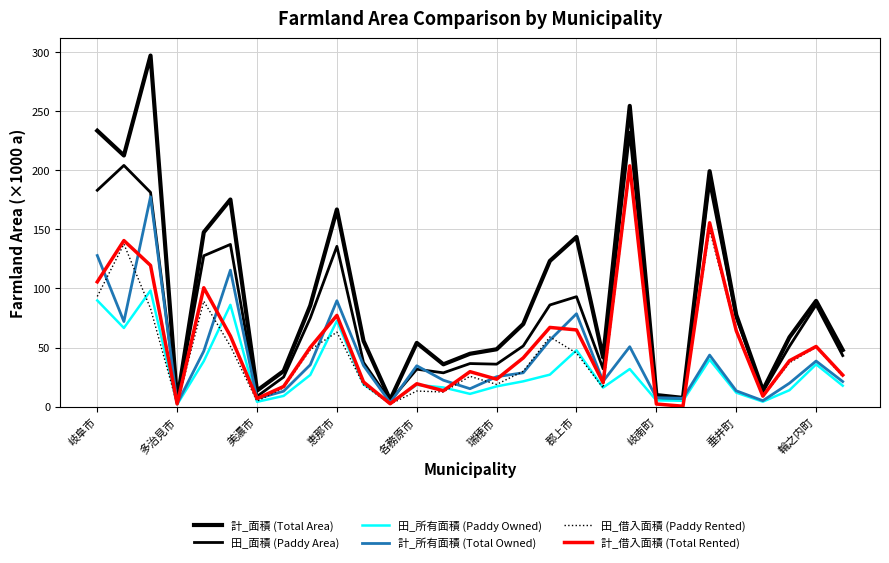

Does the chart display data point markers on the line(s)?

No